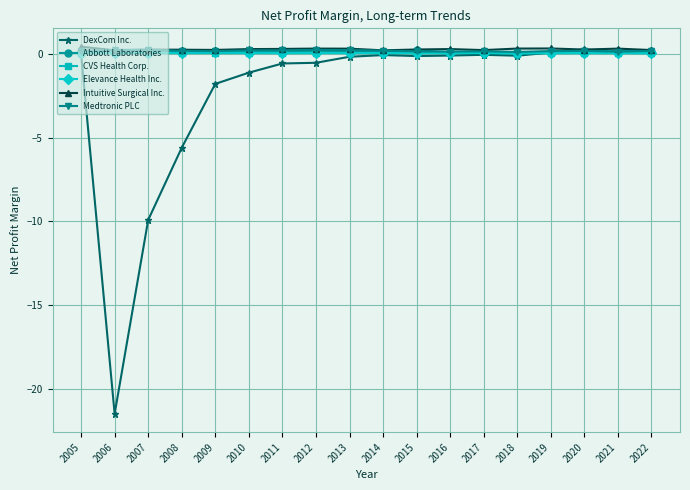

How many lines are shown in the chart?

6